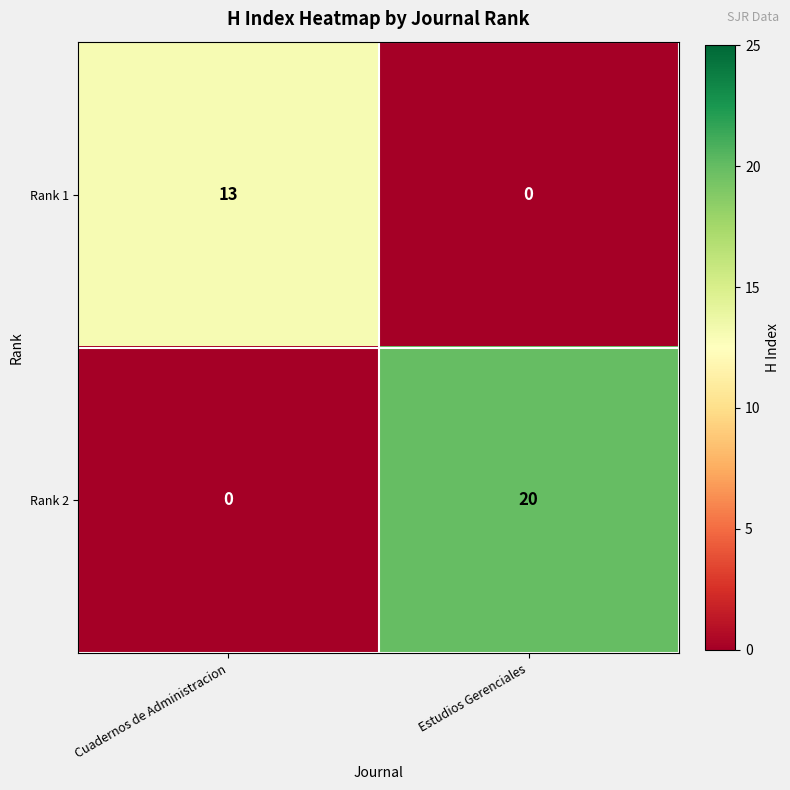

At which category is the sum across all series the highest?

Estudios Gerenciales